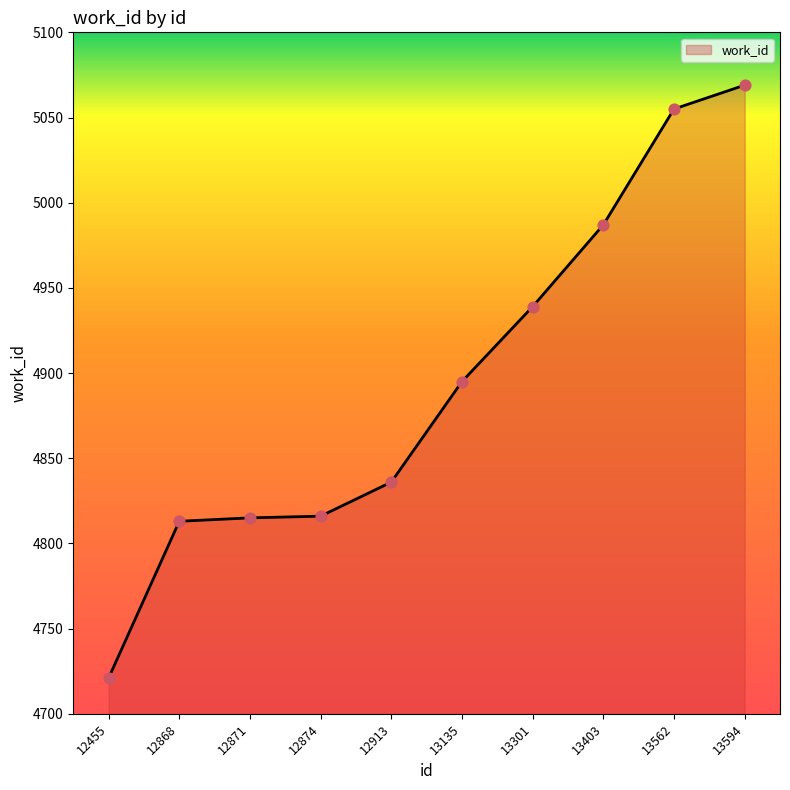

What is the change in value from 13301 to 13594?

+130